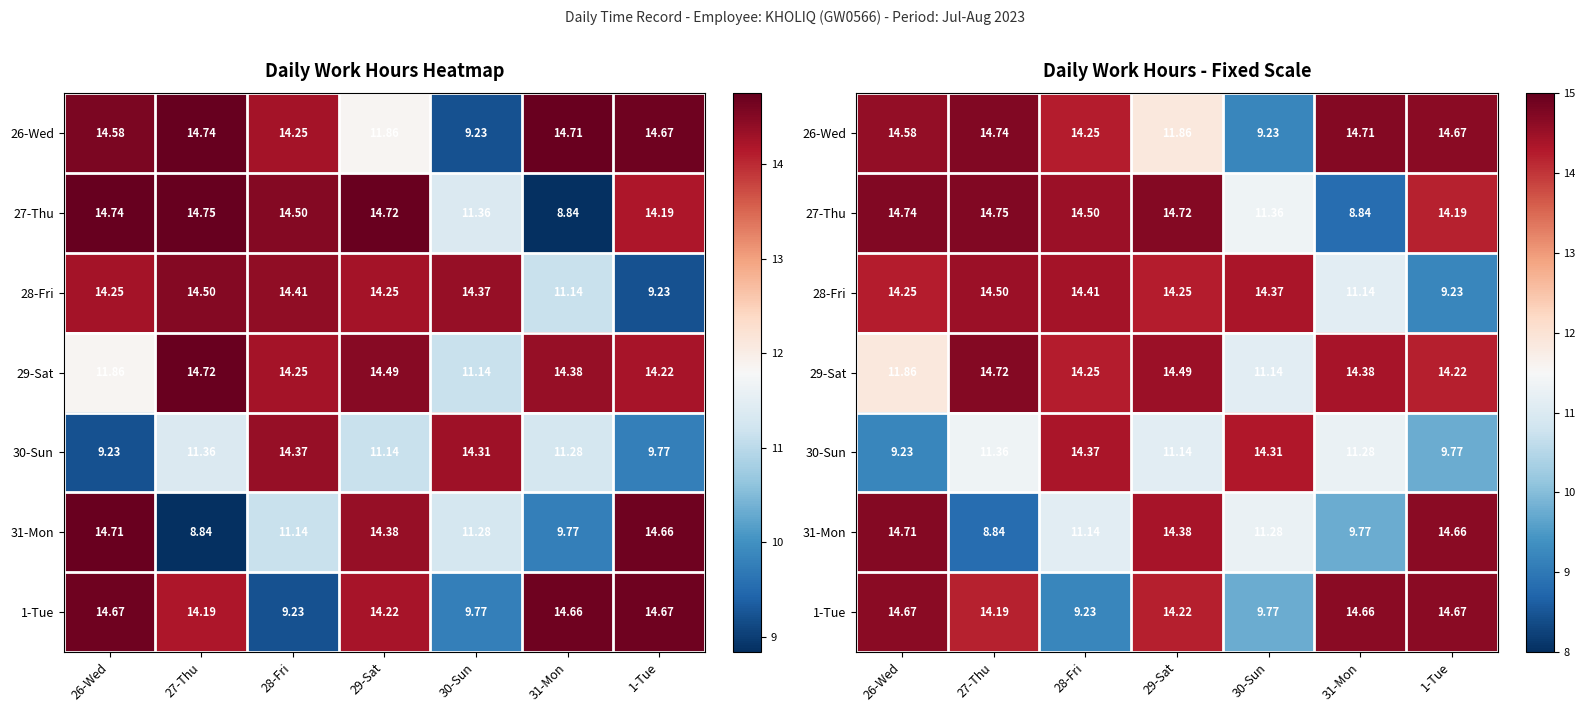

True or false: 29-Sat has a value of 25.3 at 27-Thu.

False